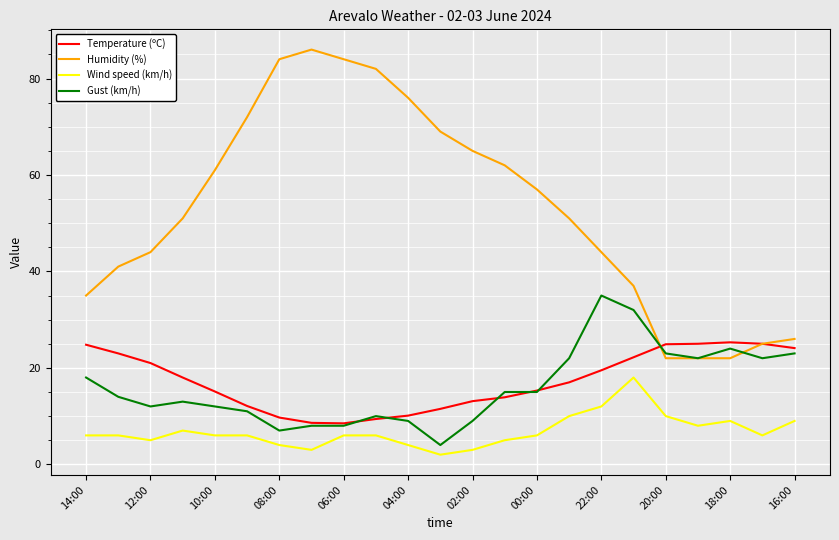

What is the maximum value for Temperature (ºC)?

25.3